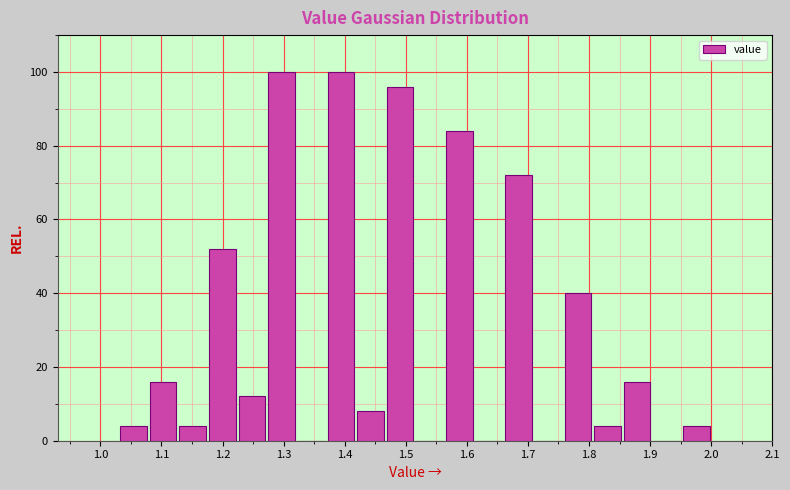

What is the height of the bar covering 1.08 to 1.13 on the x-axis? Neither the bar edges nor the heights are printed on the chart, so give them approximately, as read against the axes.

16